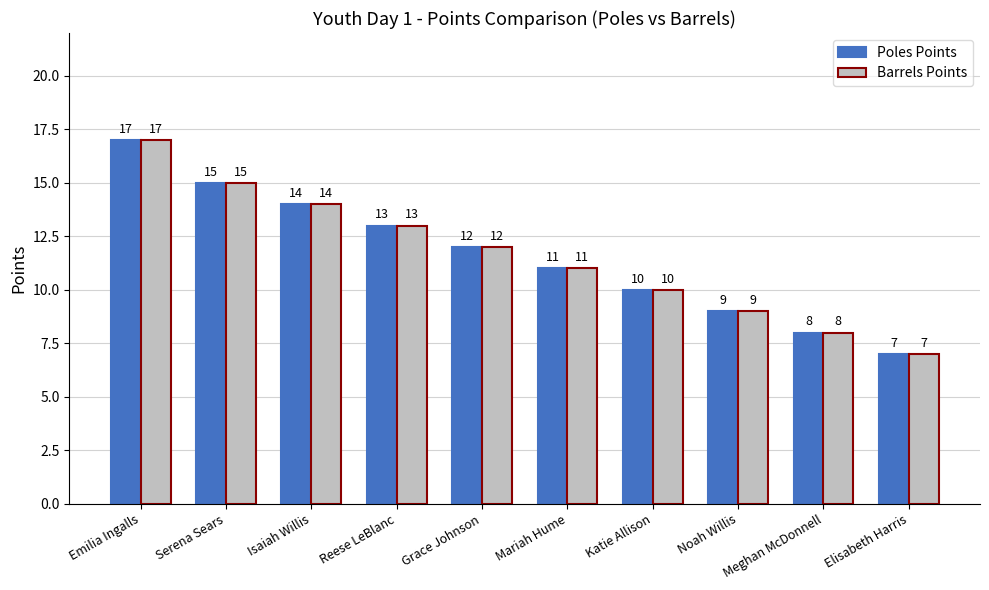

What is the value of the Poles Points bar at the 4th from the left?

13